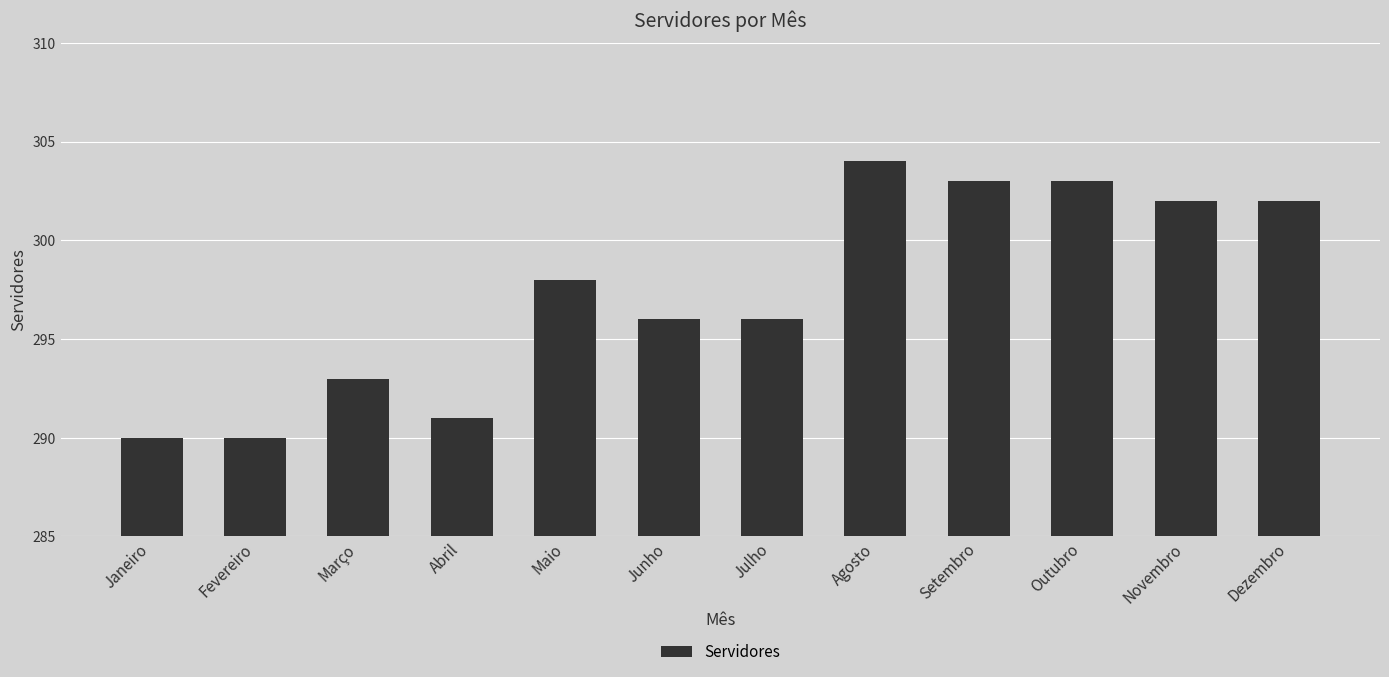

What is the greatest value displayed?

304